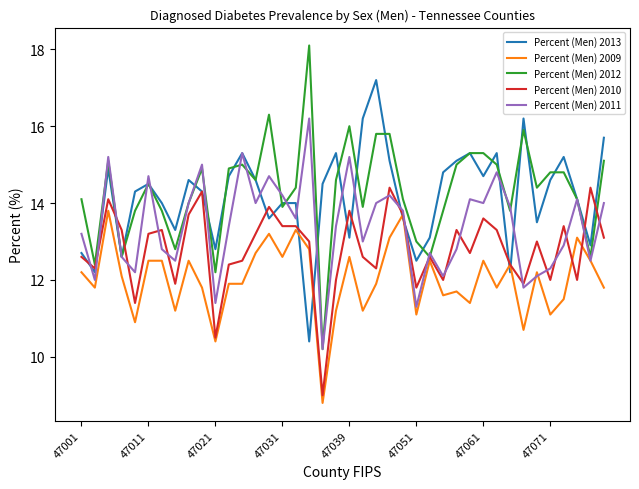

Is this an area chart (filled region under the line)?

No